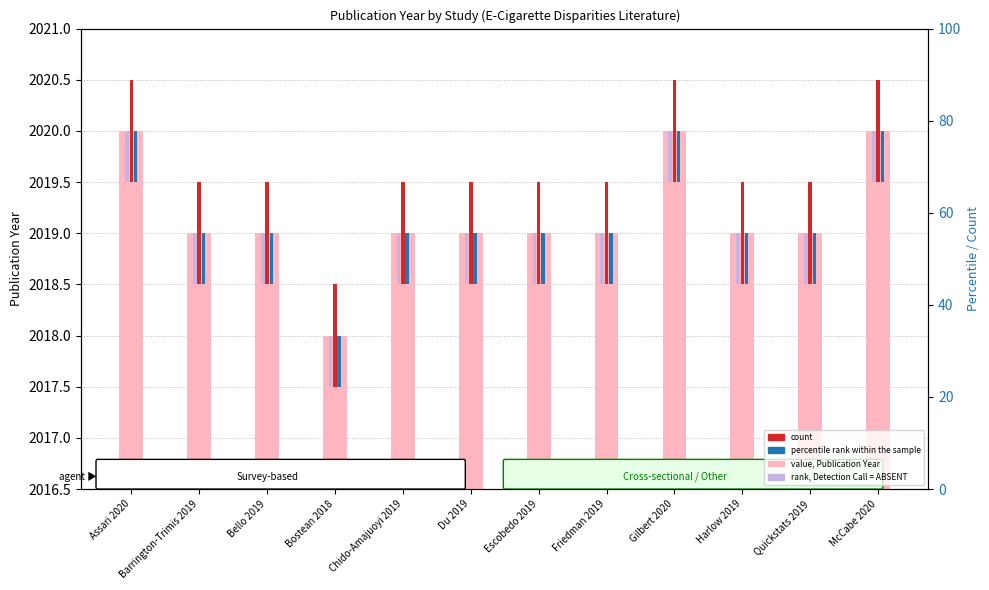

Read the percentile rank within the sample value at Escobedo 2019.

0.5